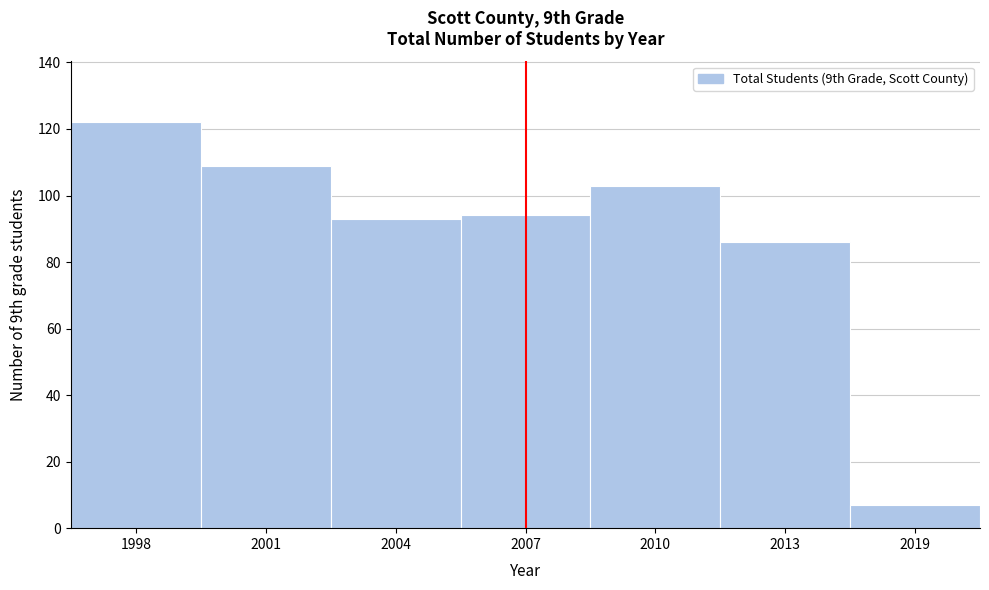

Reading left to right, what are all the values shown in this chart?

122	109	93	94	103	86	7